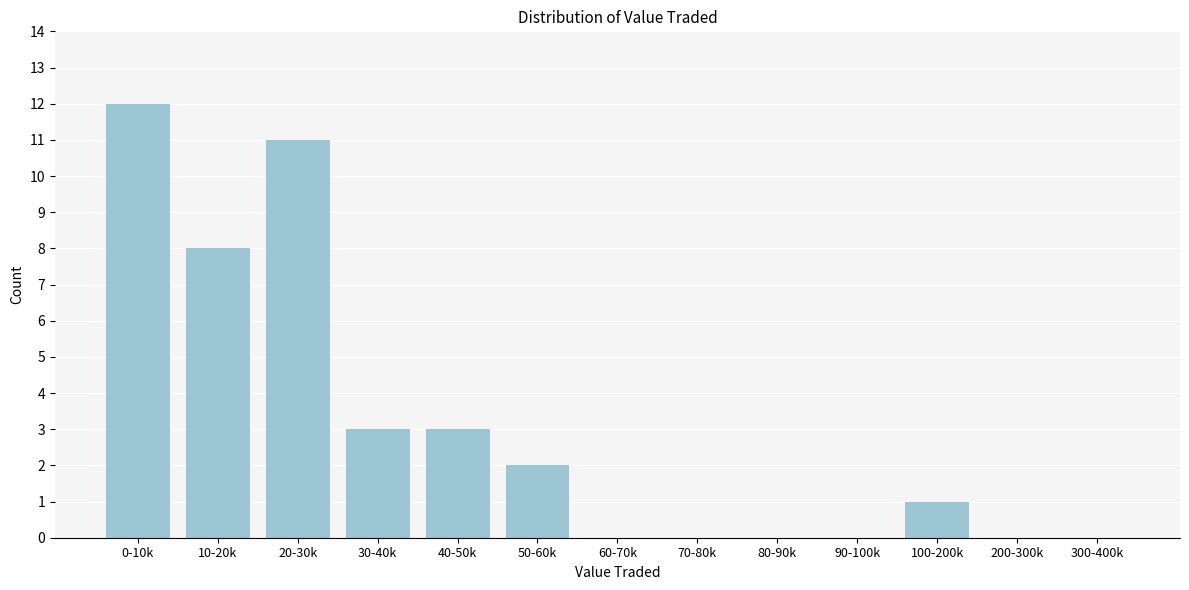

Reading left to right, list all the values displayed in this chart.

0-10k=12	10-20k=8	20-30k=11	30-40k=3	40-50k=3	50-60k=2	60-70k=0	70-80k=0	80-90k=0	90-100k=0	100-200k=1	200-300k=0	300-400k=0